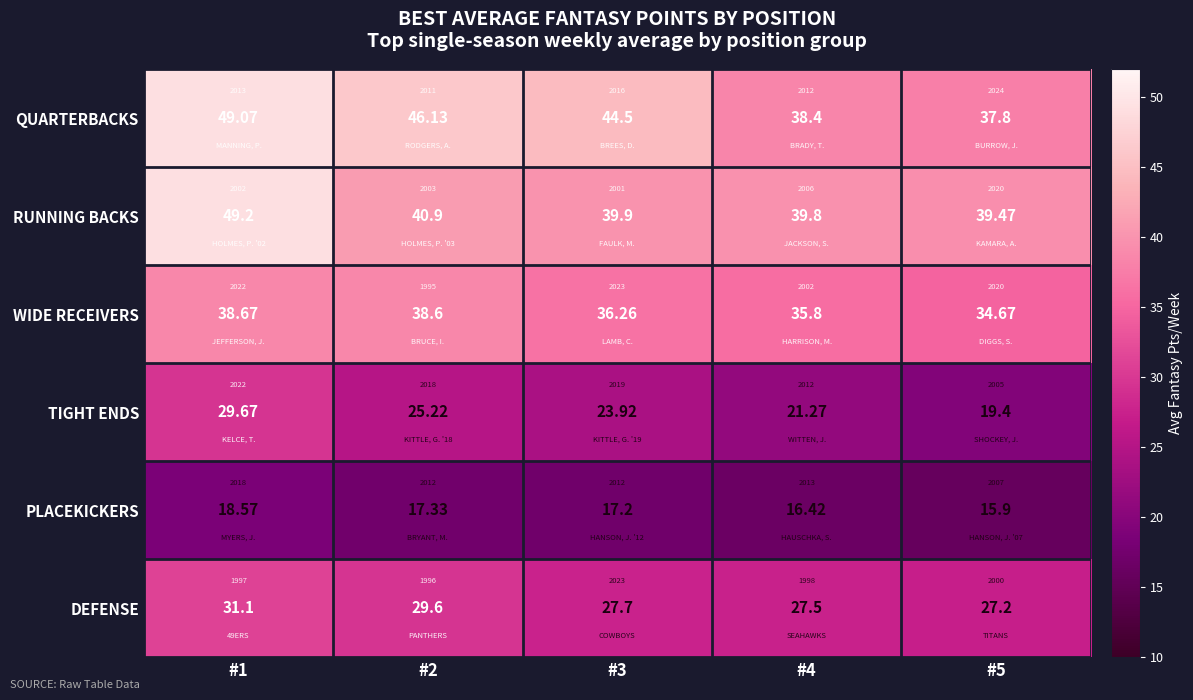

Which category has the lowest value in the DEFENSE series?

#5